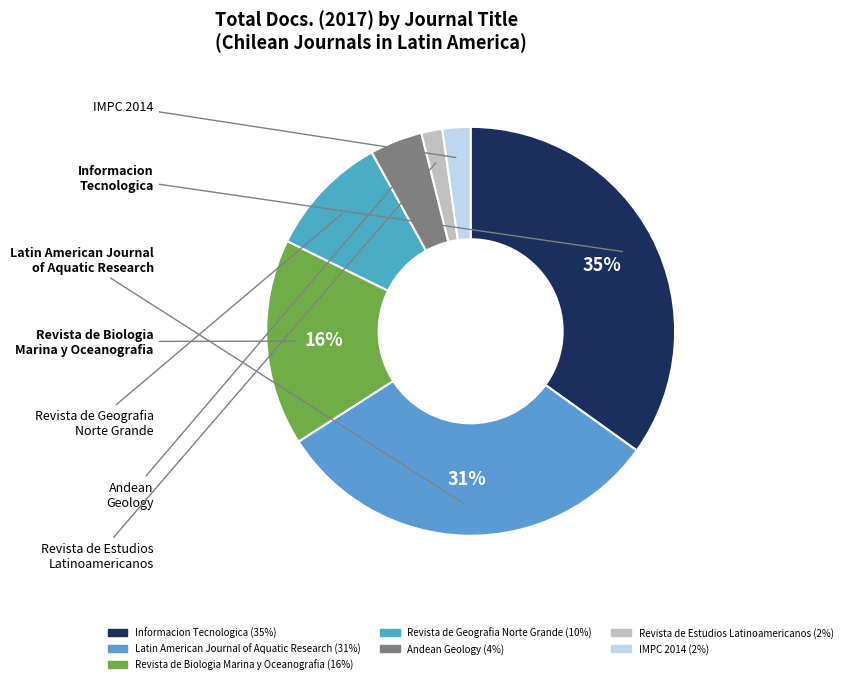

Does any single category account for the majority?

No